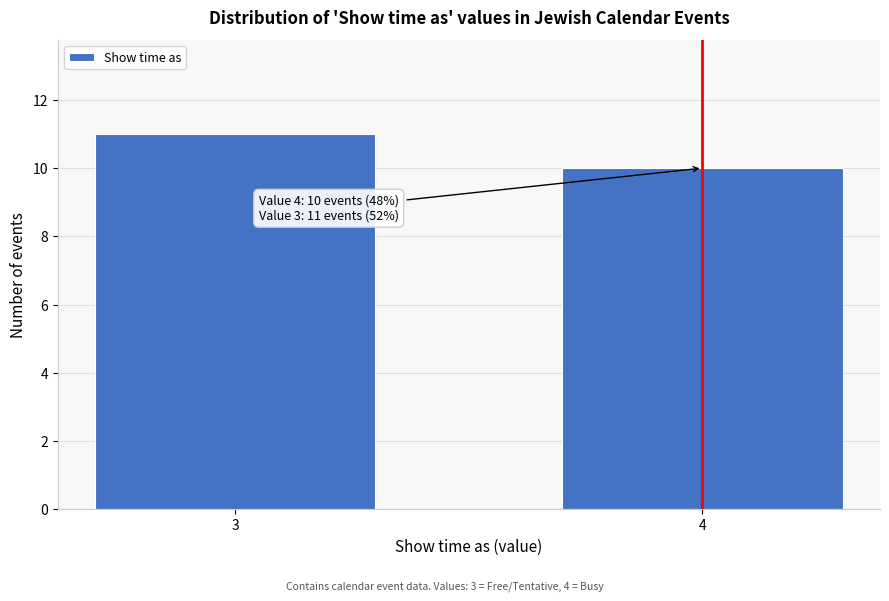

Reading left to right, extract all data points from this chart.

3=11	4=10